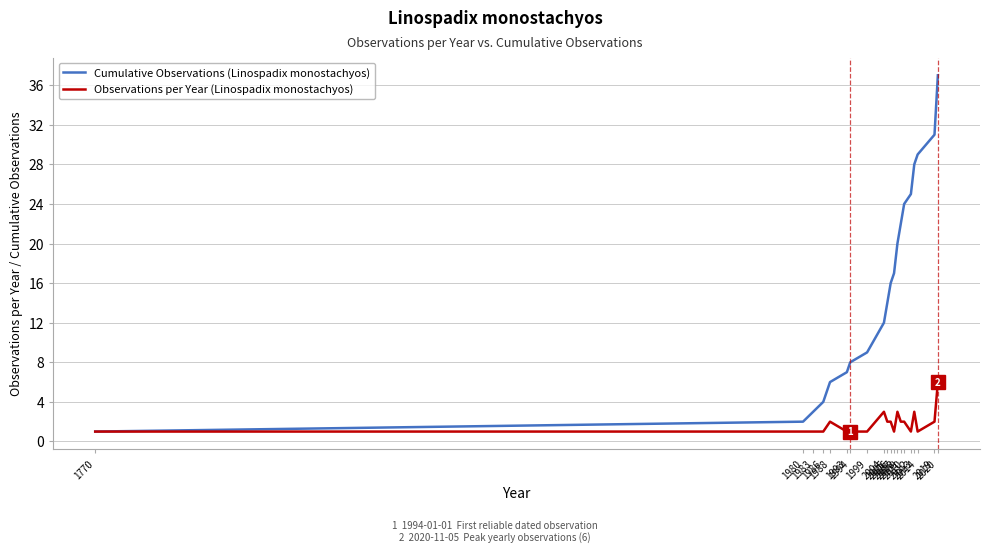

Which series has the largest total across all categories?

Cumulative Observations (Linospadix monostachyos)